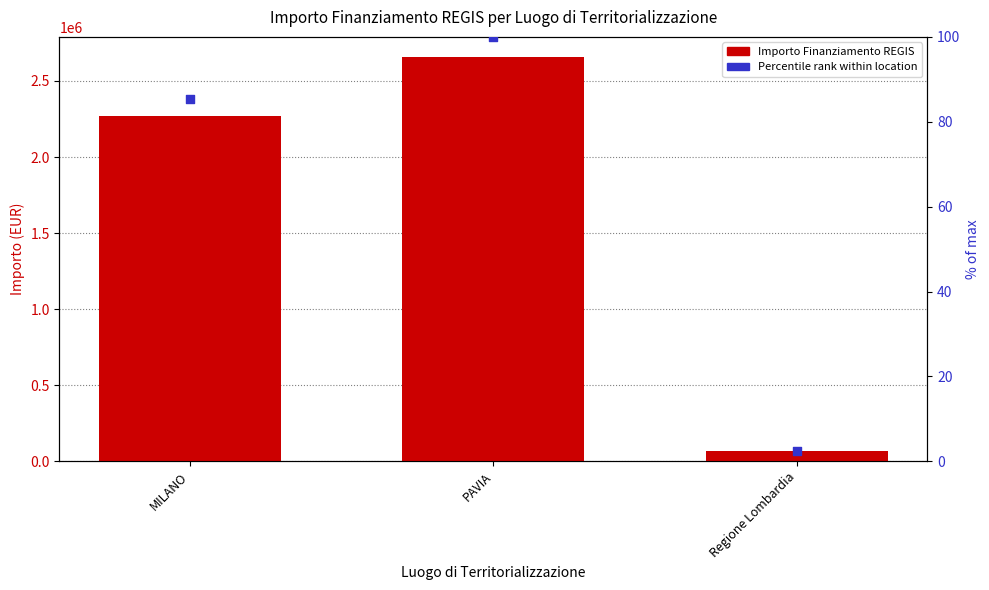

Which series contains the lowest Y value?

Percentile rank within location